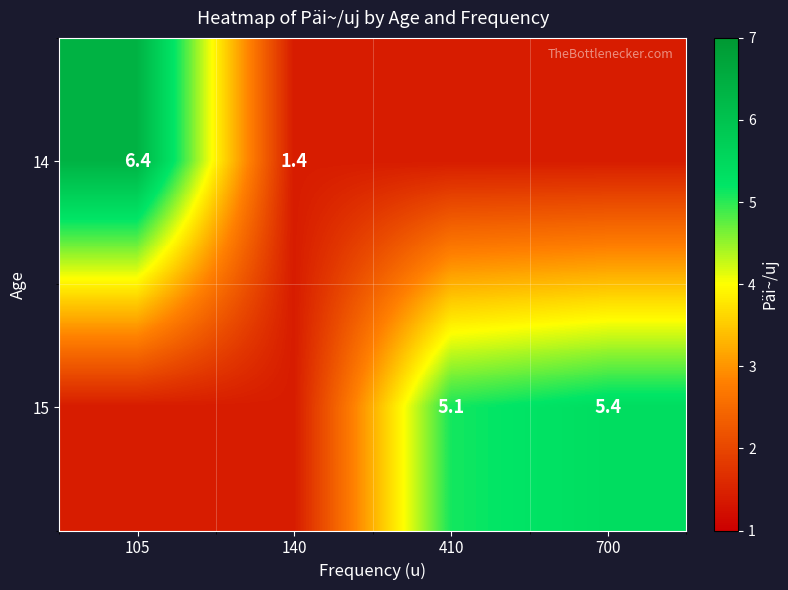

True or false: 15 has a value of 5.4 at 700.

True